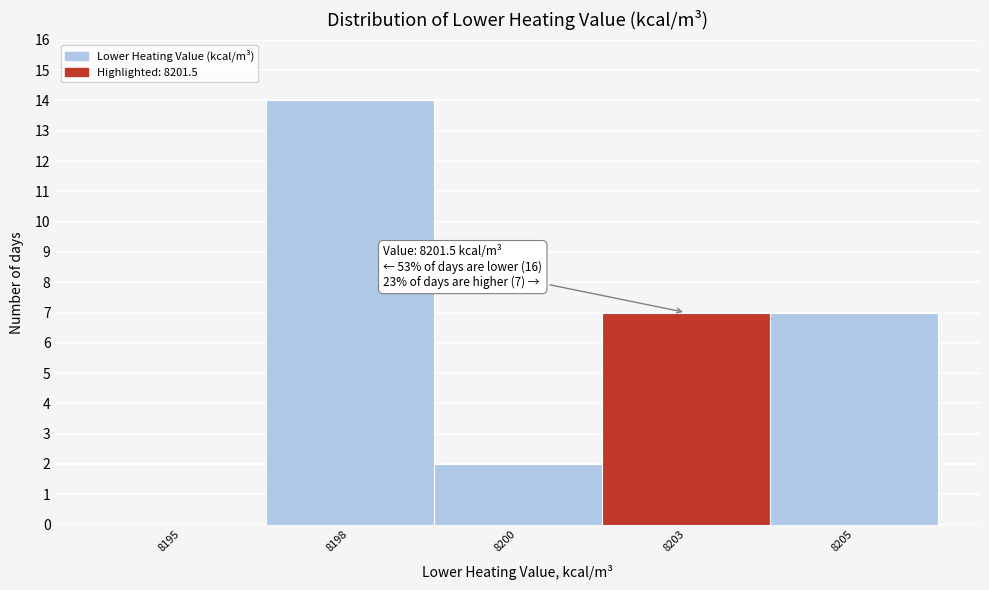

Reading left to right, transcribe all the data shown in this chart.

8195=0	8198=14	8200=2	8203=7	8205=7